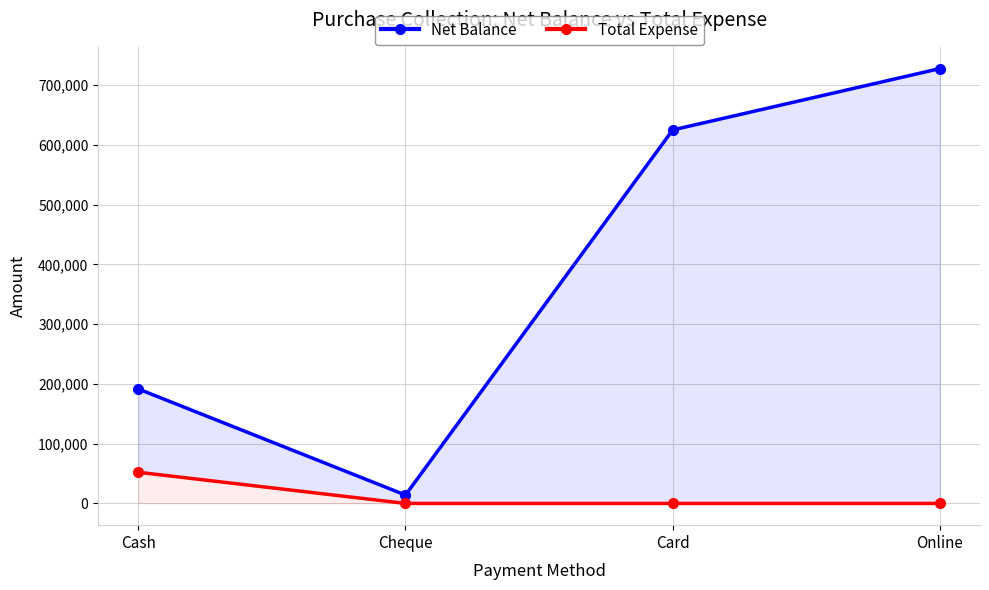

Between Cash and Cheque, which series saw the biggest shift?

Net Balance